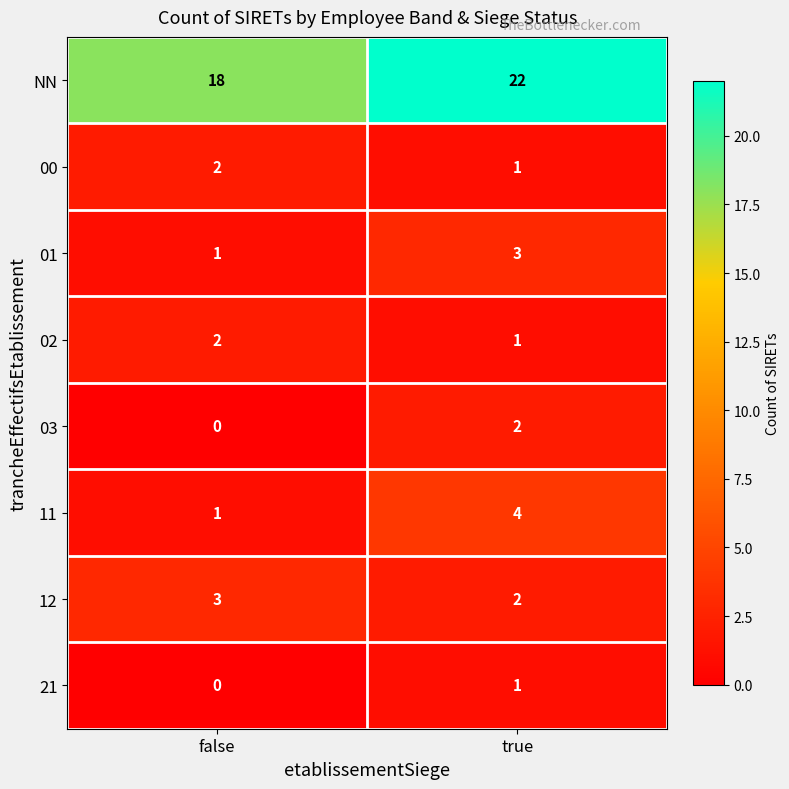

Reading left to right, extract all data points from this chart.

NN: false=18	true=22
00: false=2	true=1
01: false=1	true=3
02: false=2	true=1
03: false=0	true=2
11: false=1	true=4
12: false=3	true=2
21: false=0	true=1